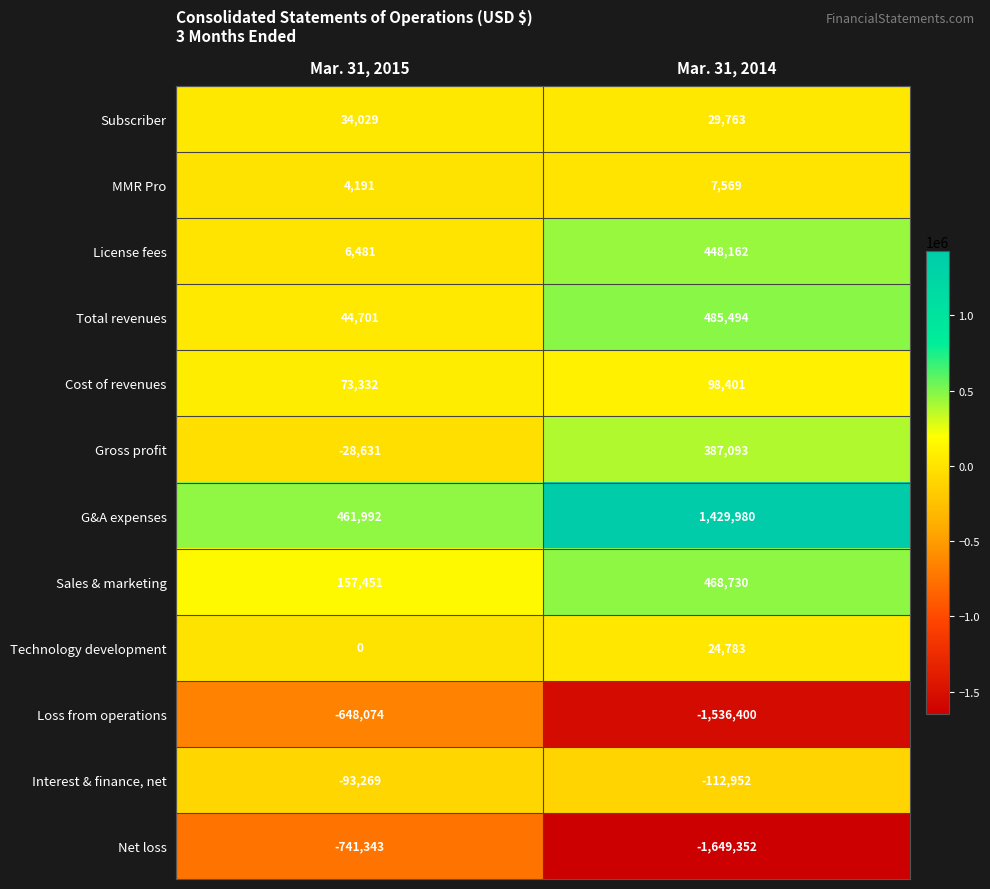

What is the sum of all Sales & marketing values?

626181